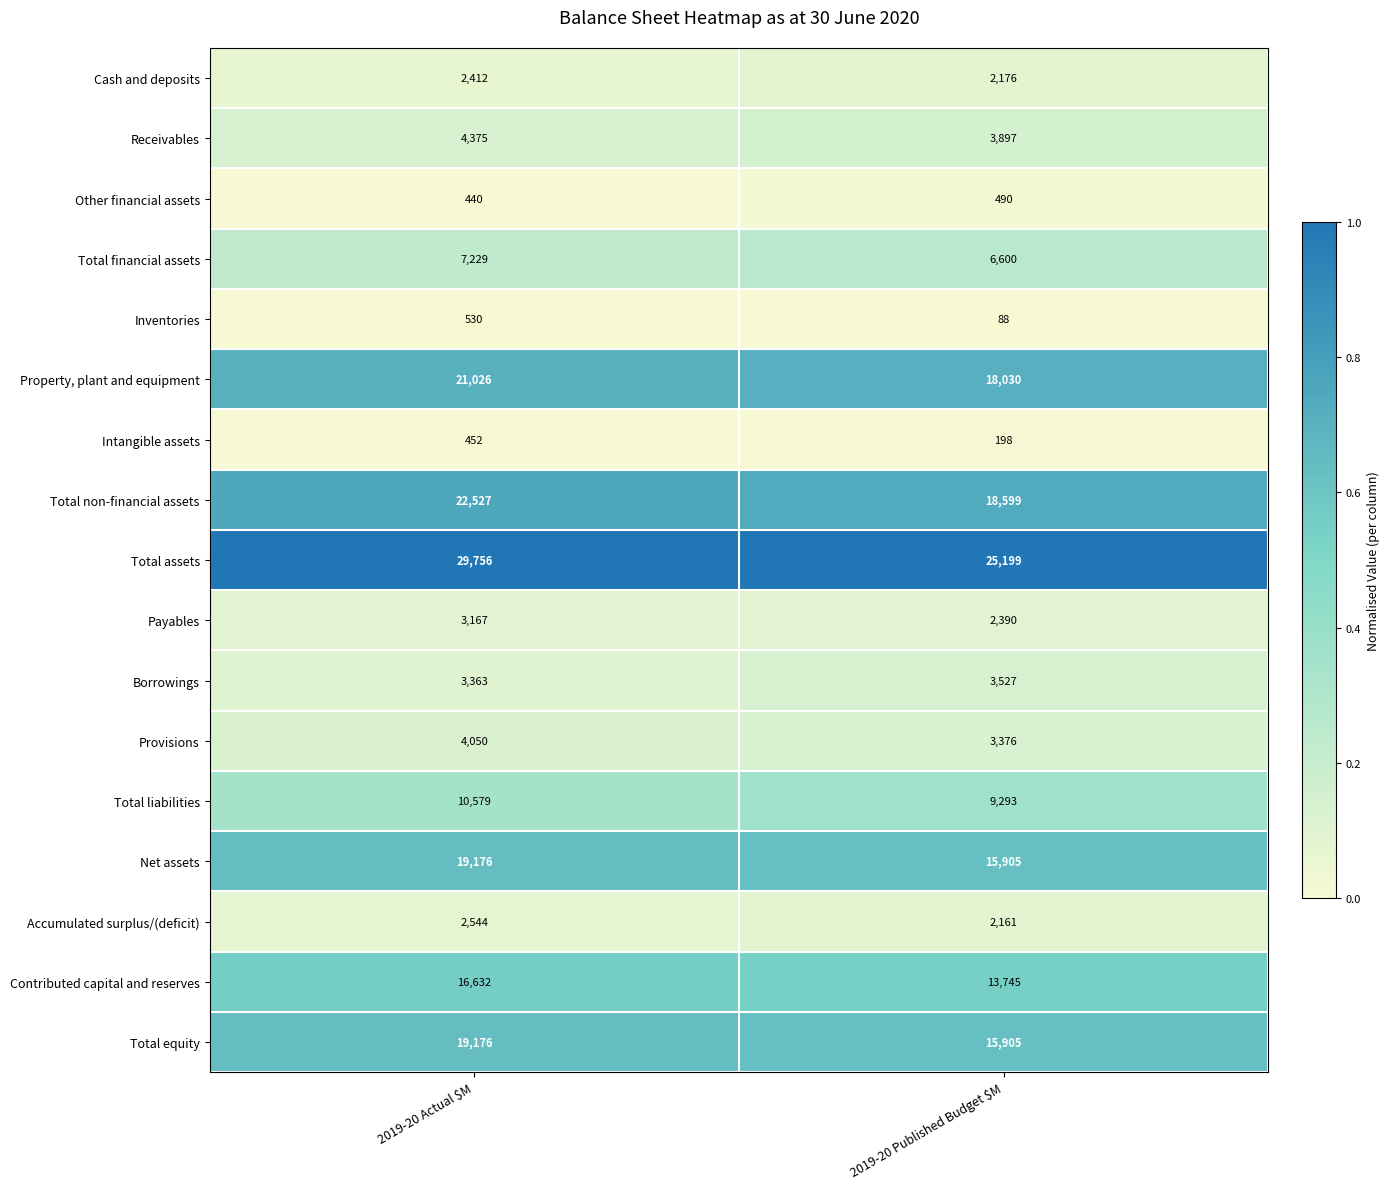

At which category does the chart reach its peak across all series?

2019-20 Actual $M